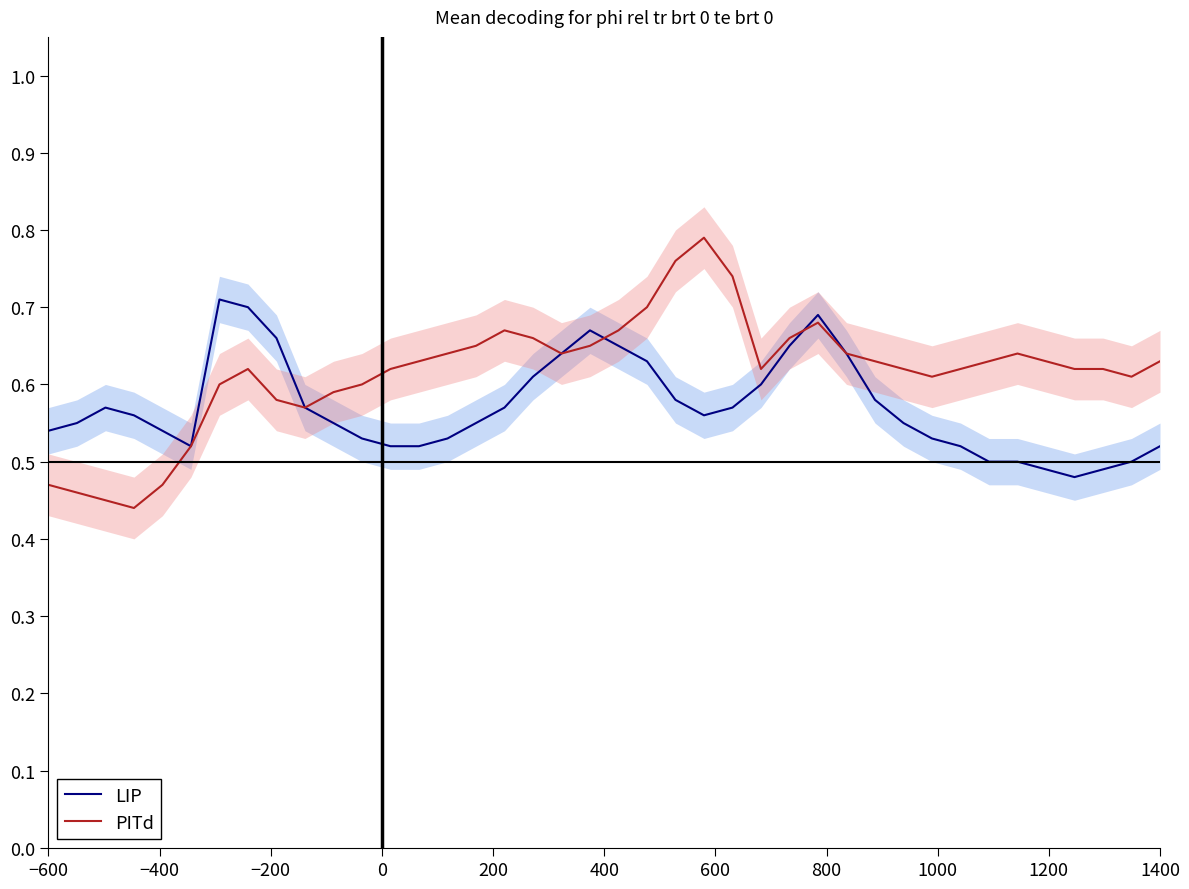

What are all the series names shown in the legend?

LIP, PITd